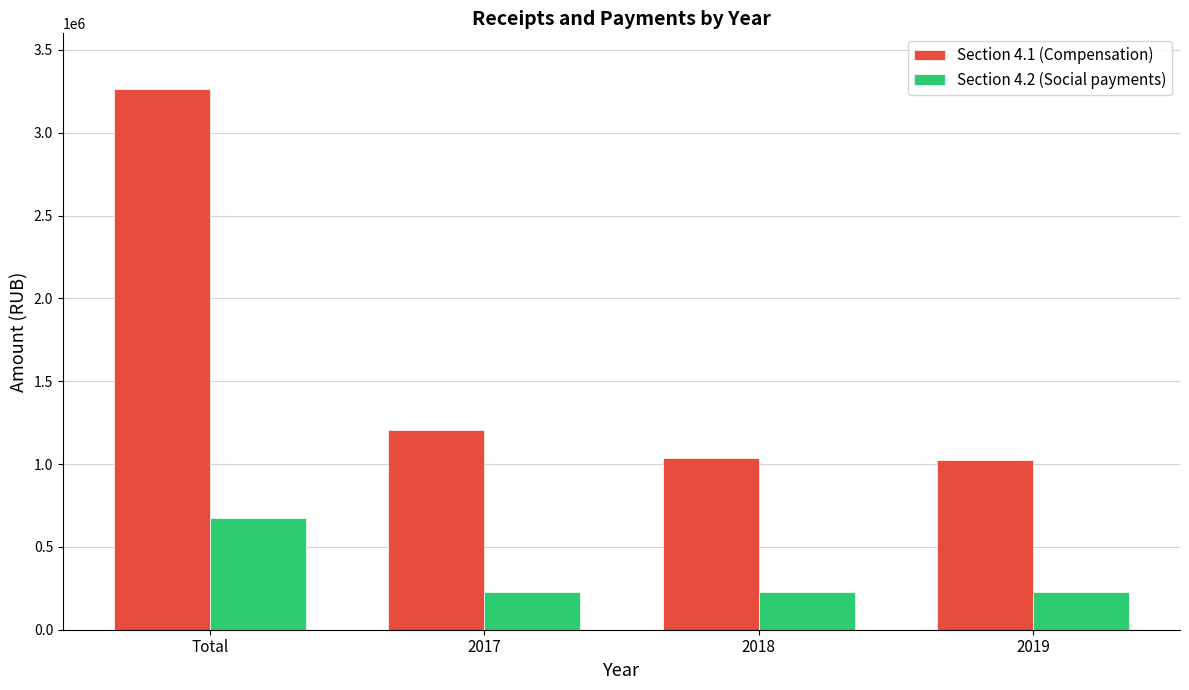

At how many categories does at least one series exceed 551787?

4